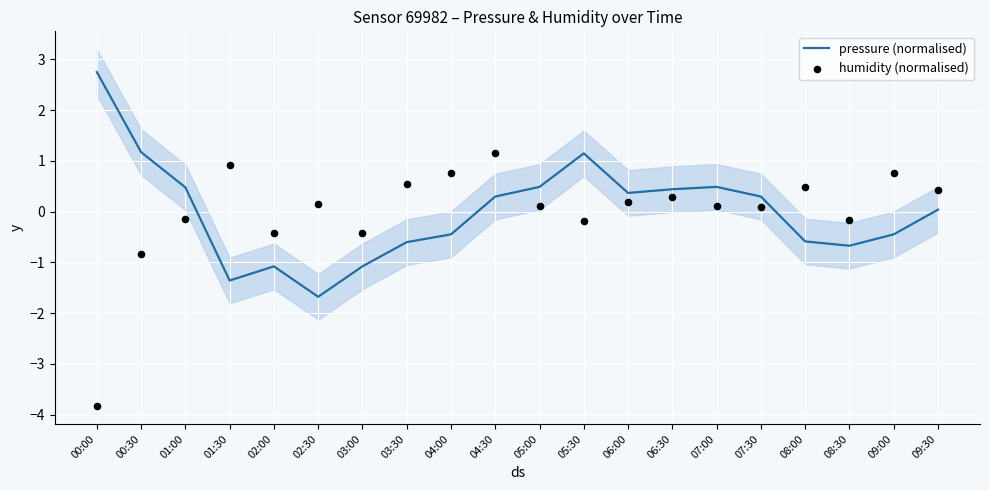

Is the value of pressure (normalised) at 05:30 greater than the value of humidity (normalised) at 06:30?

Yes